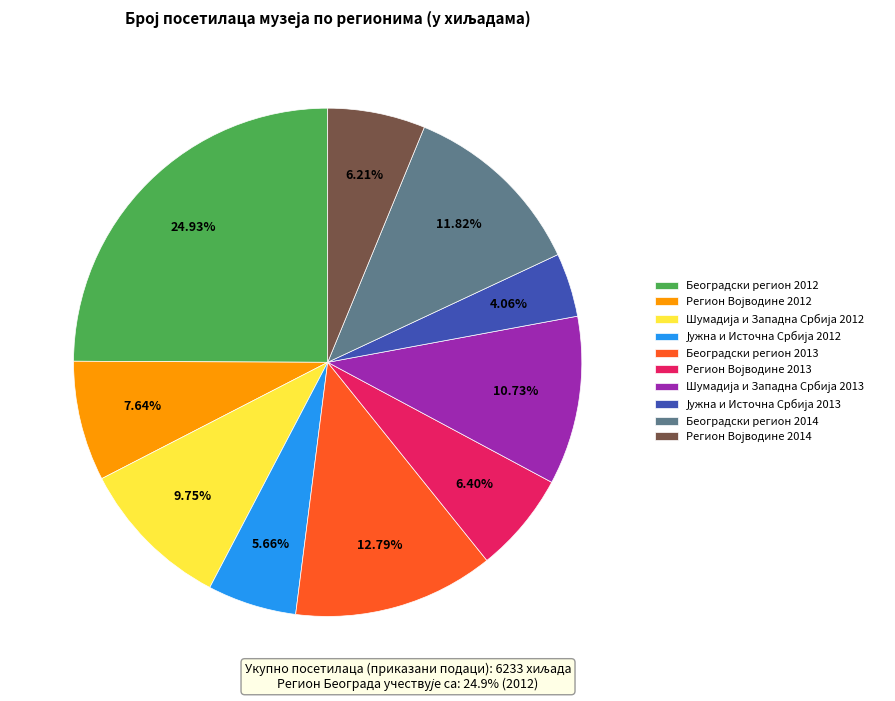

Is there a majority slice in this chart?

No